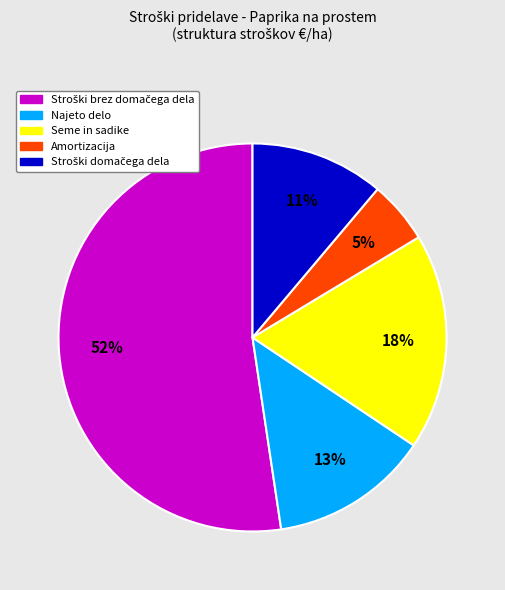

Combined, do Najeto delo and Amortizacija account for over 50%?

No